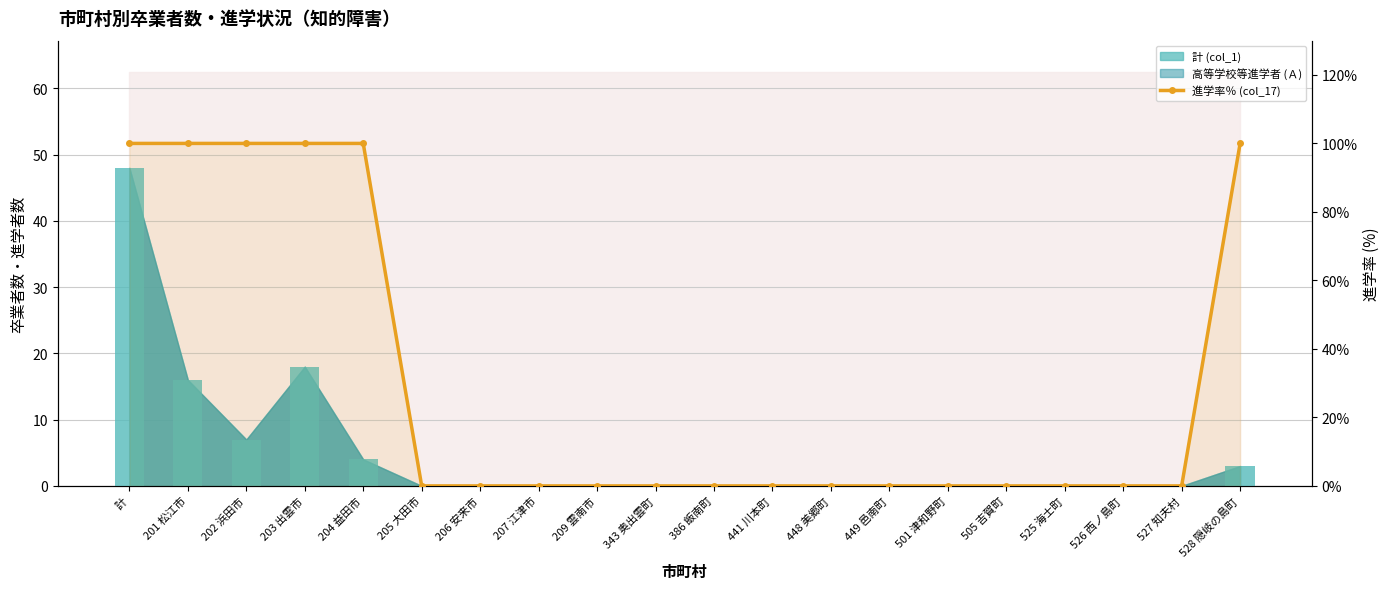

What is the label of the 14th bar from the right?

206 安来市